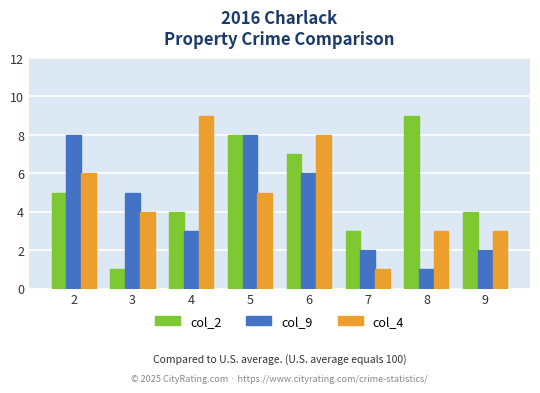

What is the difference between the col_4 values at 5 and 3?

1